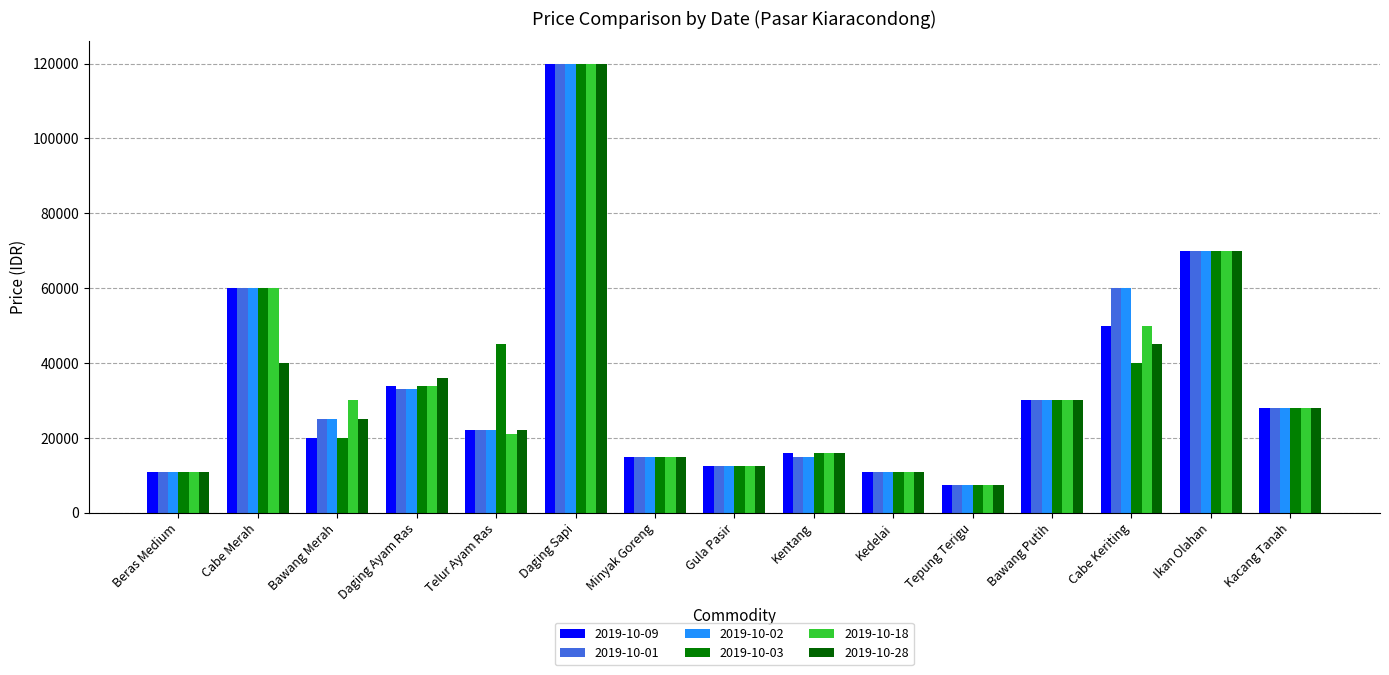

Which series has the widest spread of values?

2019-10-09